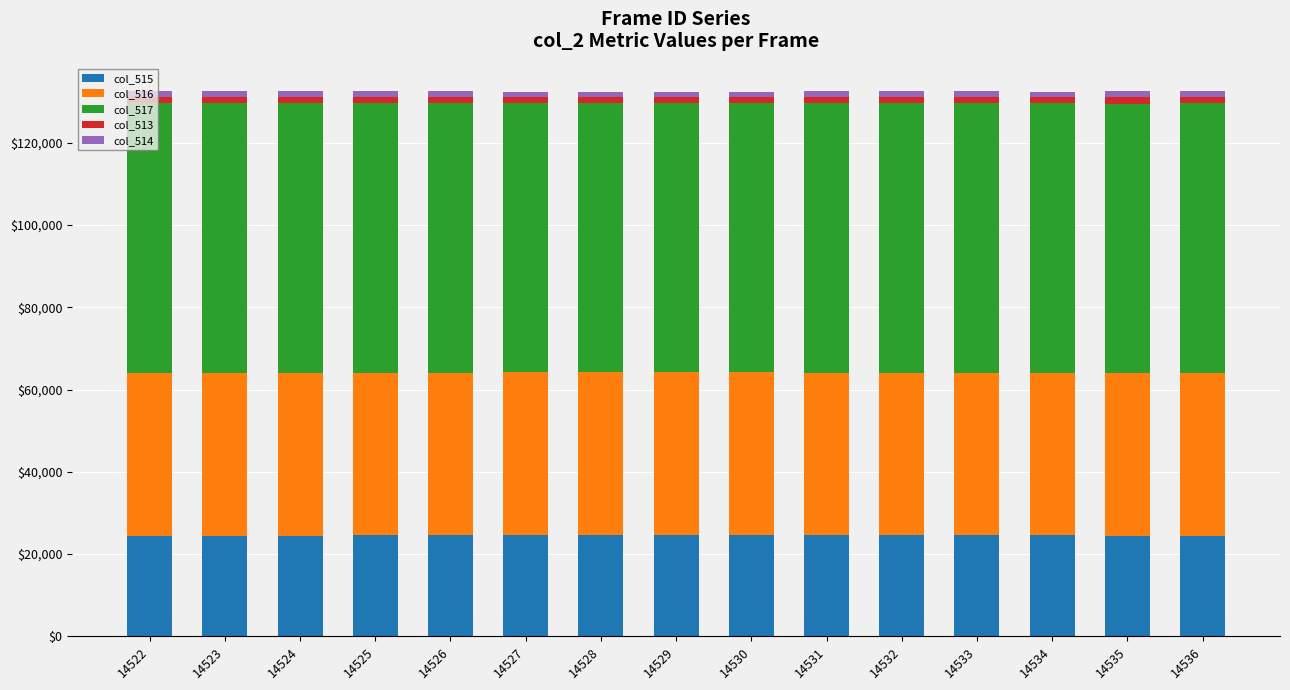

True or false: col_515 has a value of 24494 at 14535.

True